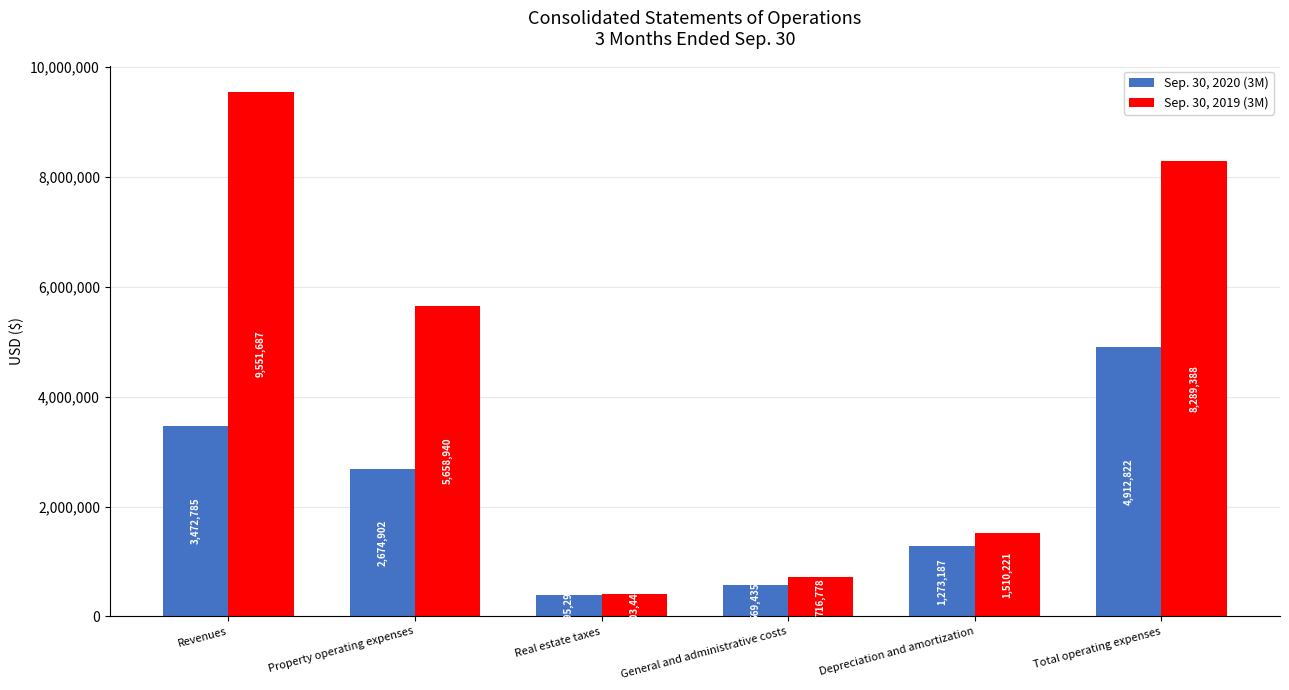

At how many categories does at least one series exceed 2875063?

3